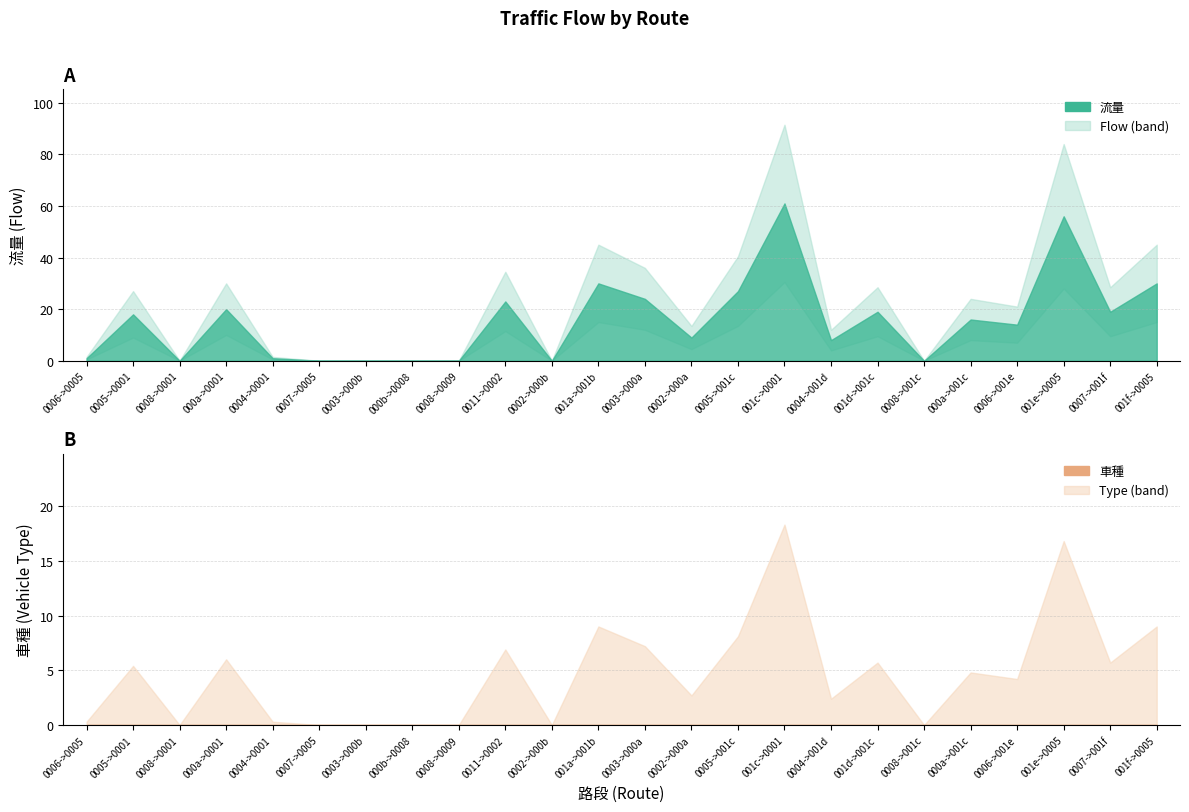

True or false: 流量 and 車種 intersect in this chart.

False